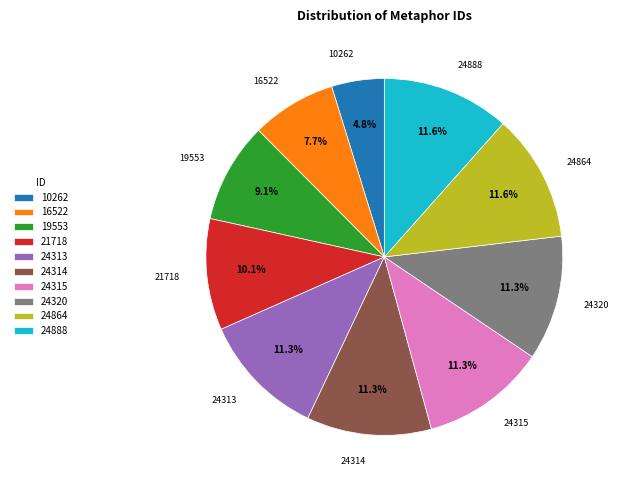

Which has a higher value, 10262 or 24313?

24313